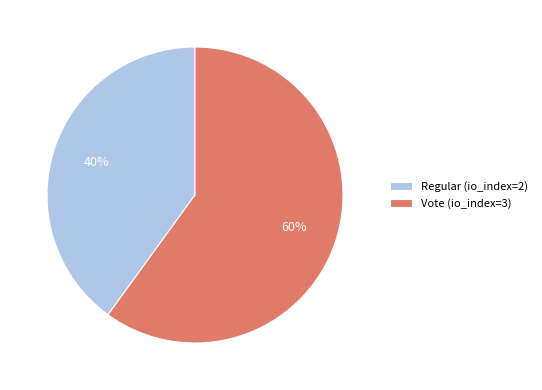

Do Vote (io_index=3) and Regular (io_index=2) together represent more than half of the pie?

Yes